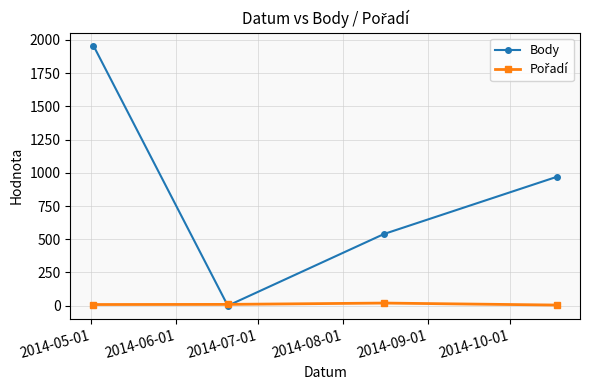

Which series has the widest spread of values?

Body